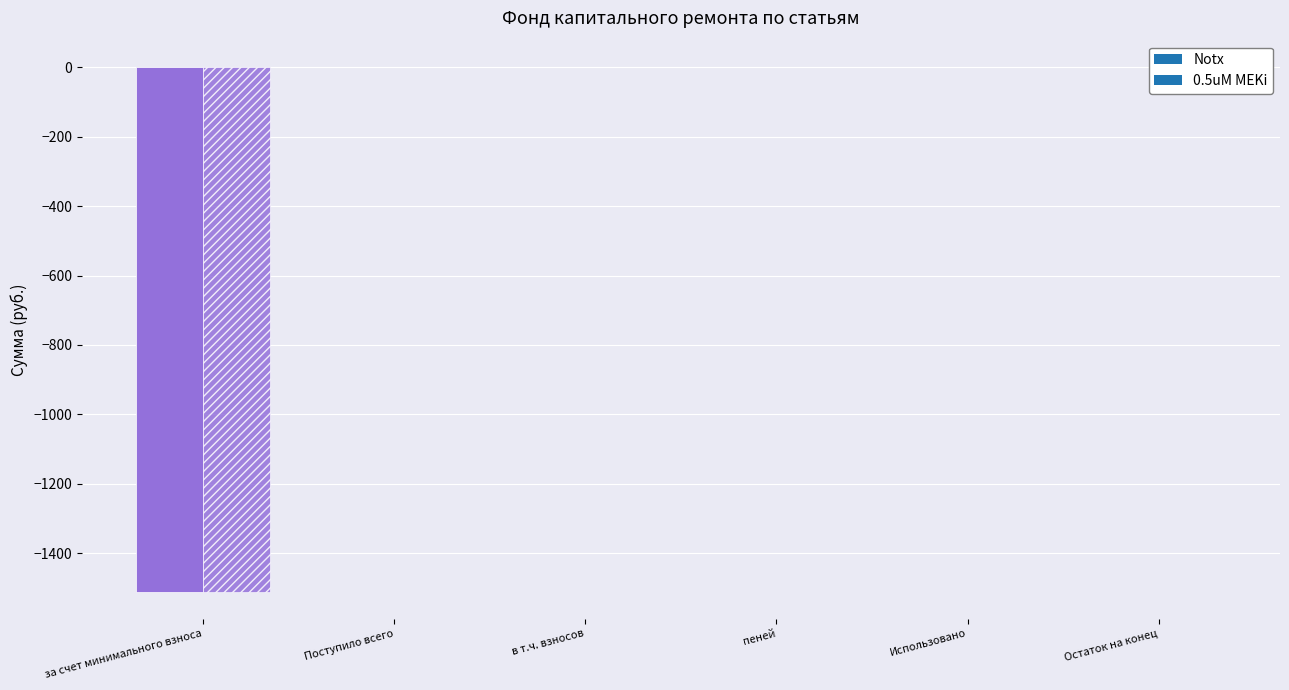

The 0.5uM MEKi series shows -743.3 at пеней. True or false?

False